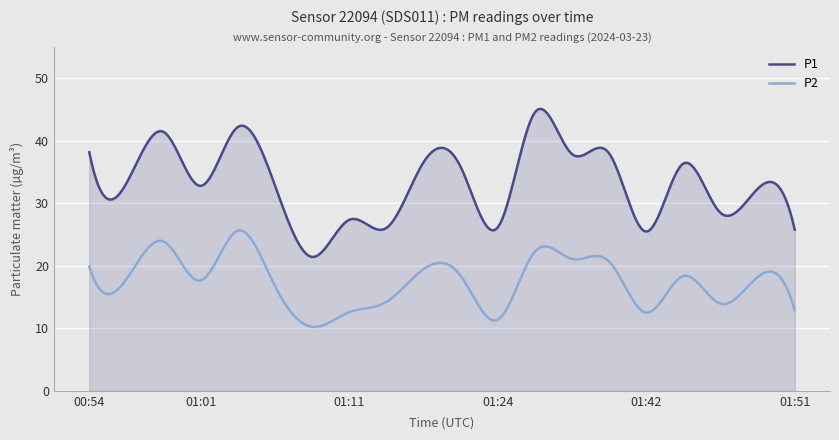

Which series has the largest total across all categories?

P1